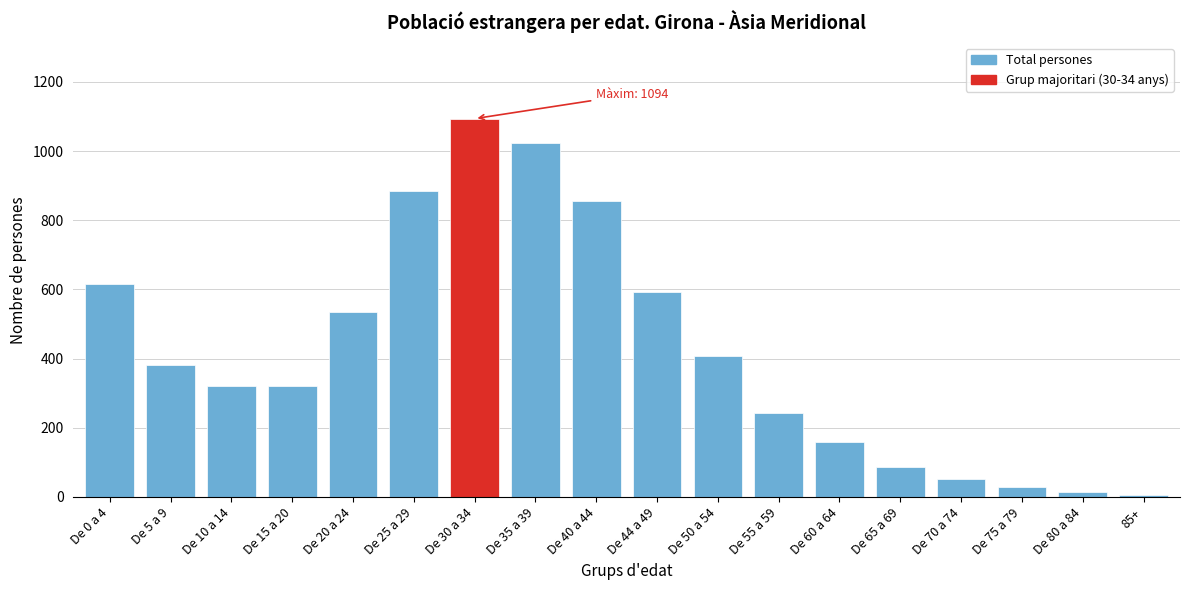

What is the maximum value shown in the chart?

1094